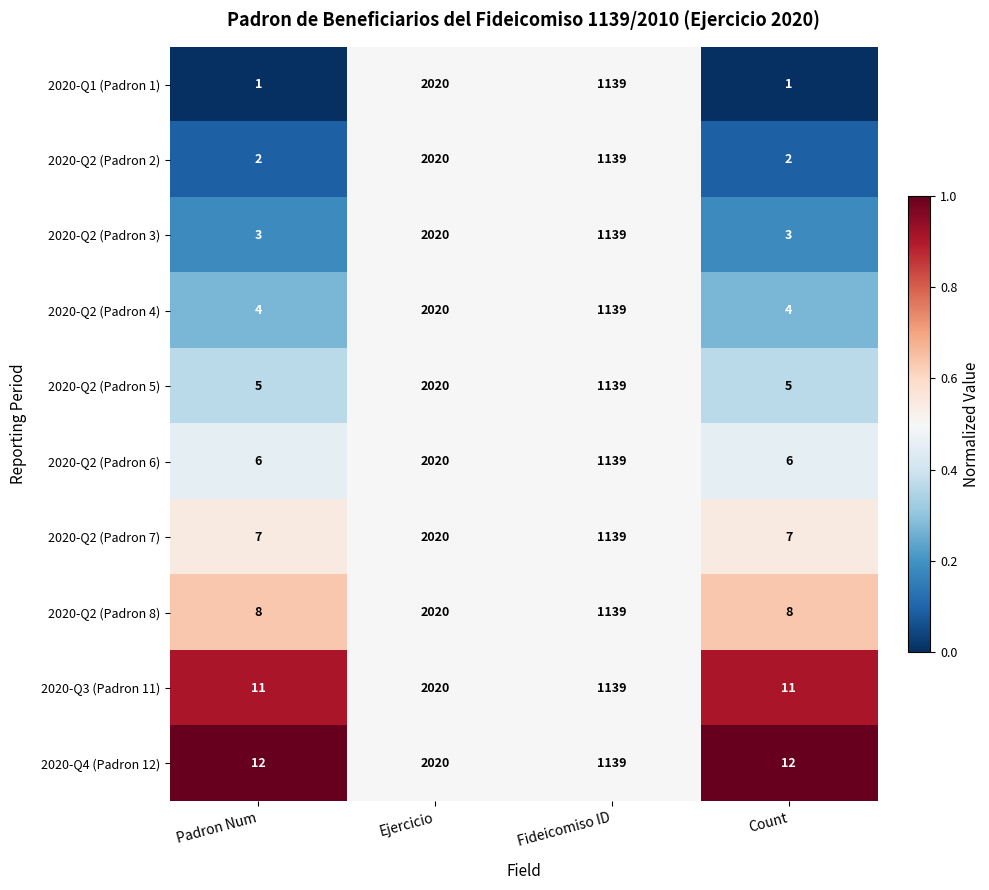

True or false: 2020-Q1 (Padron 1) has a value of 1270 at Ejercicio.

False